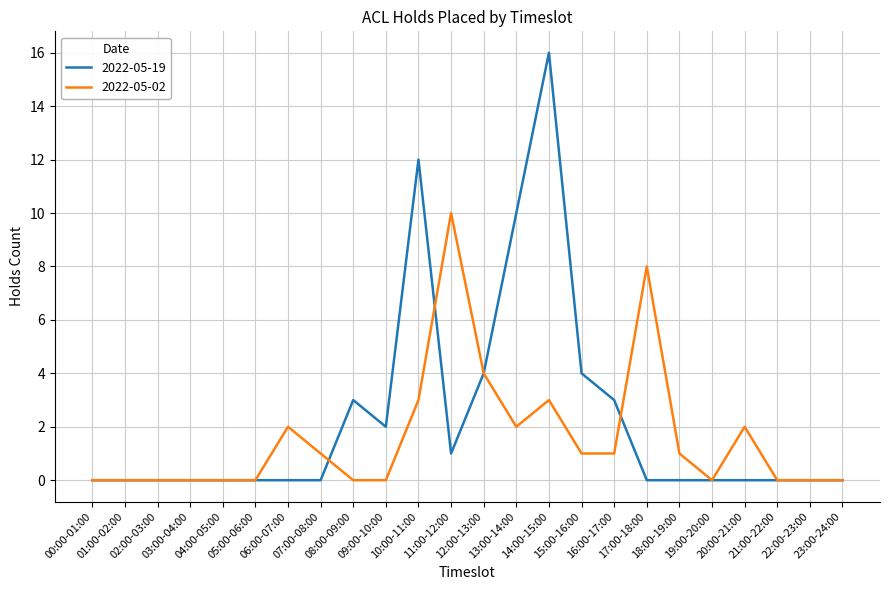

Rank the series by their average value, from highest to lowest.

2022-05-19, 2022-05-02